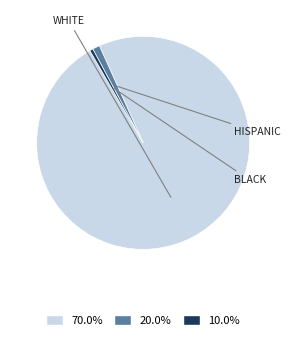

How many slices are in this pie chart?

3